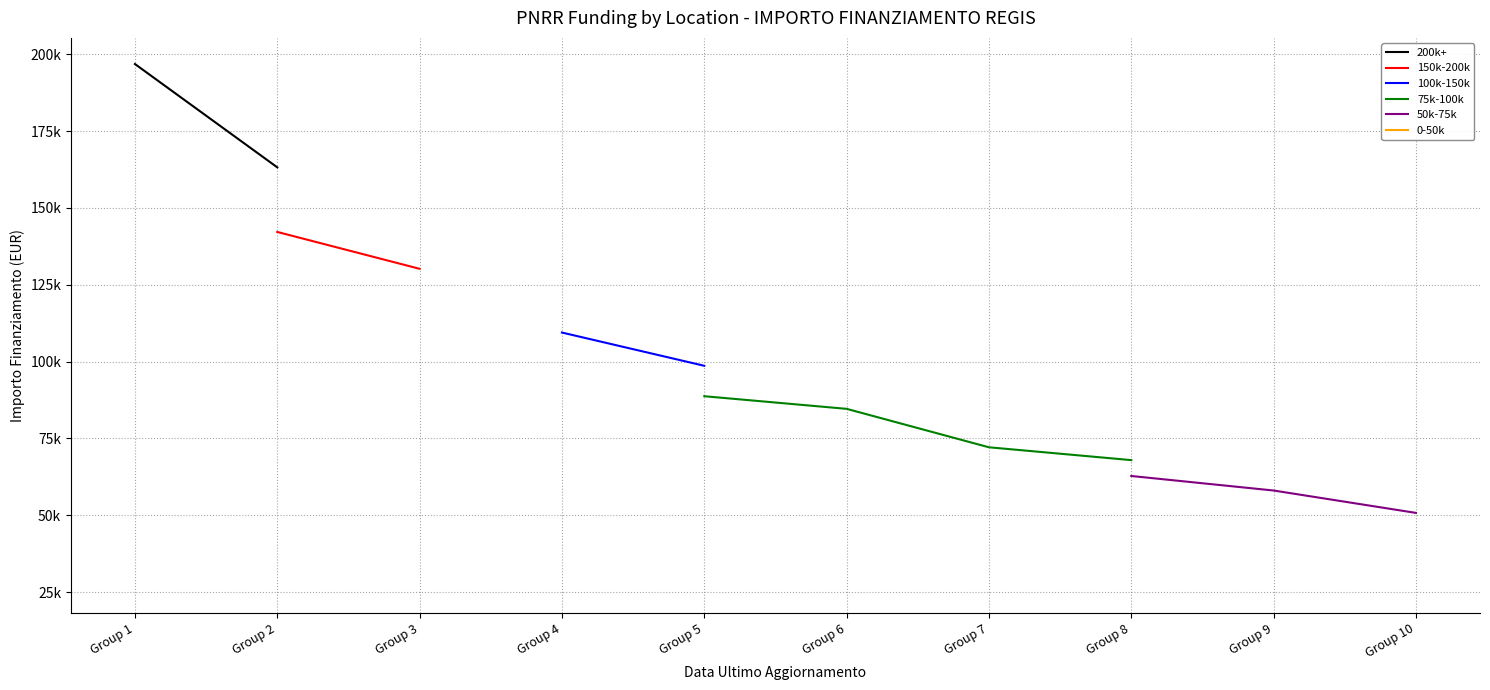

What is the greatest value displayed?

196814.9